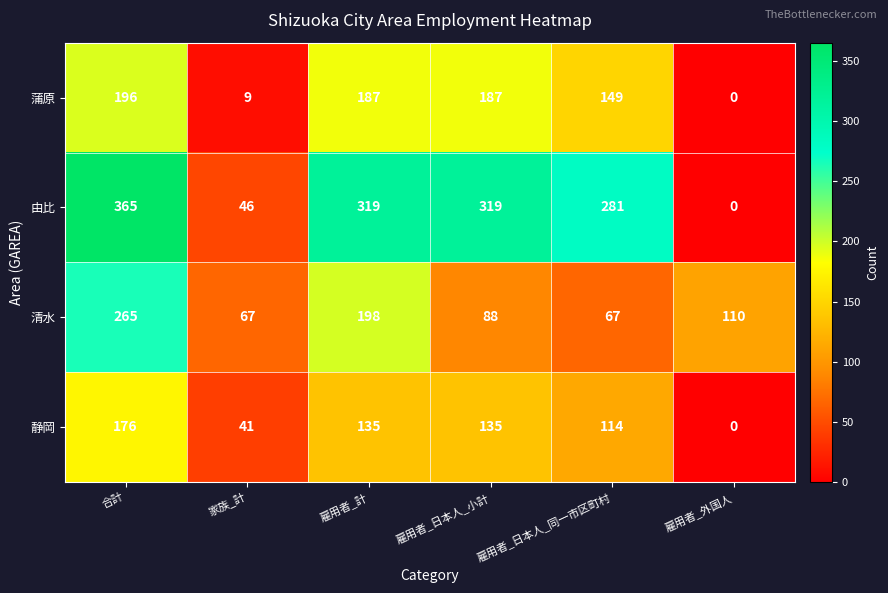

How many distinct data groups are displayed?

4